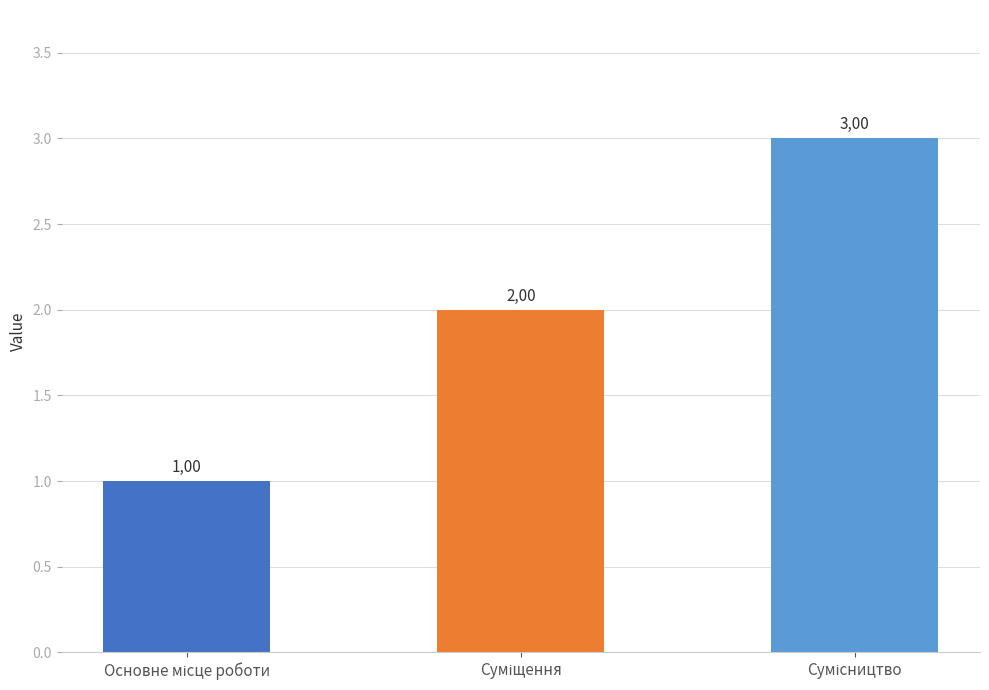

How many bars are there in total?

3